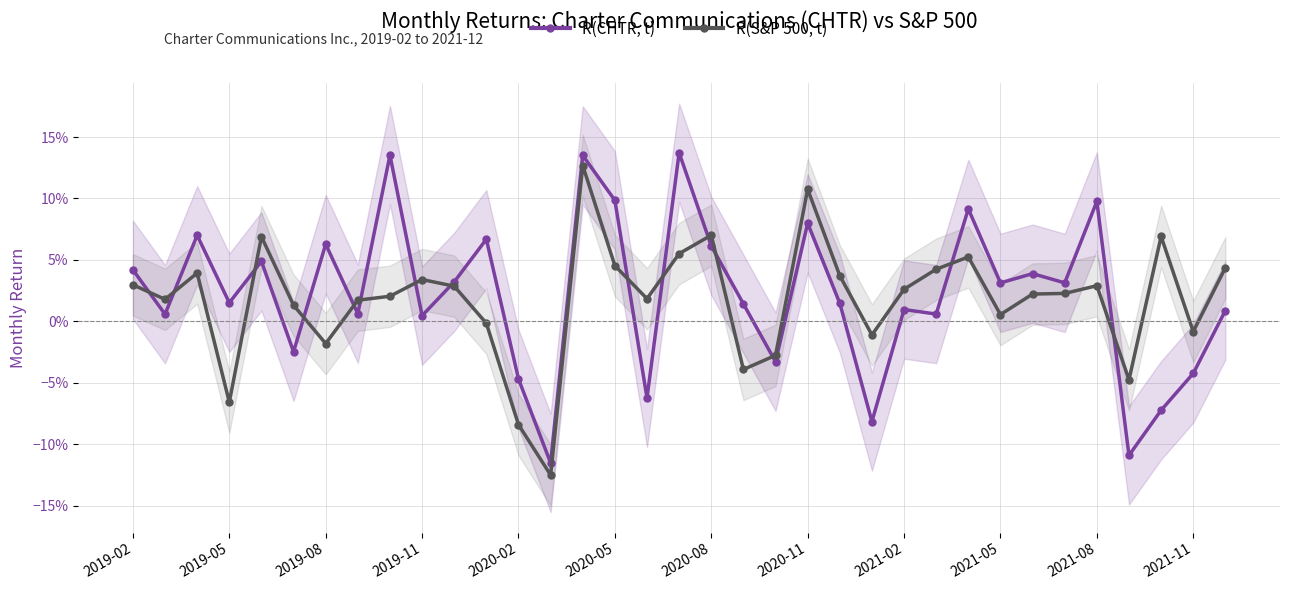

In R(CHTR, t), how many points are lower than both neighbors (excluding endpoints)?

13